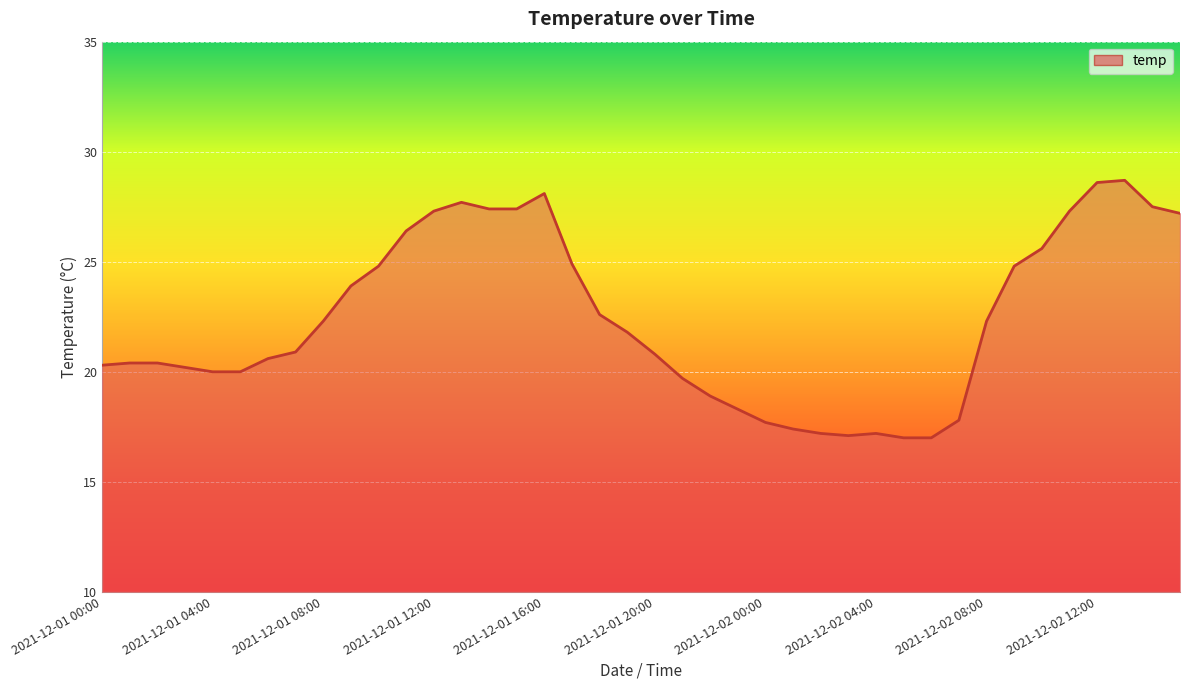

What is the greatest value displayed?

28.7